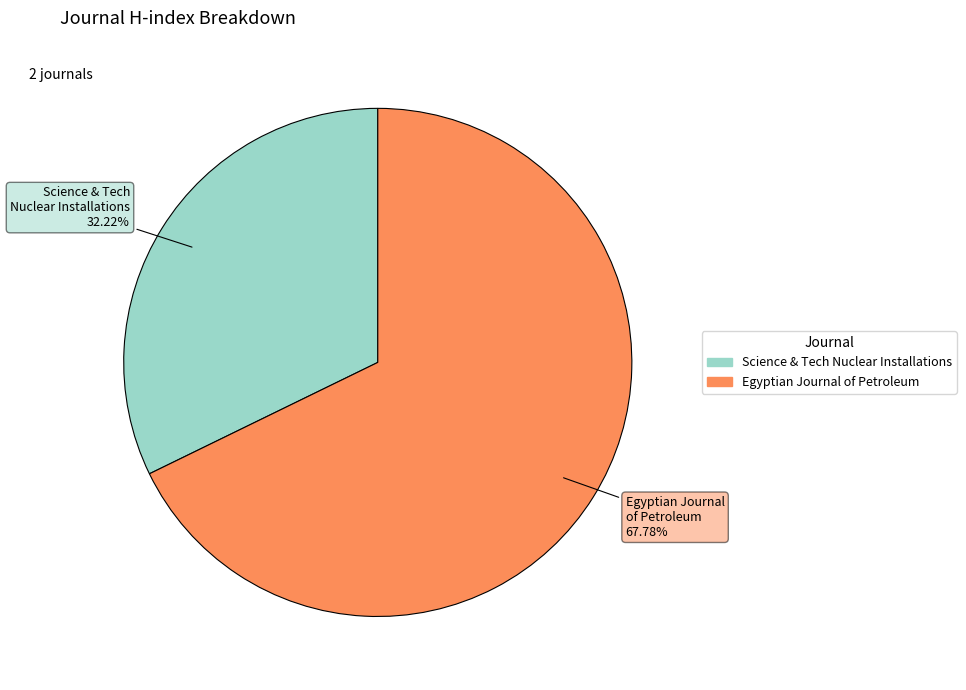

Does any single category account for the majority?

Yes